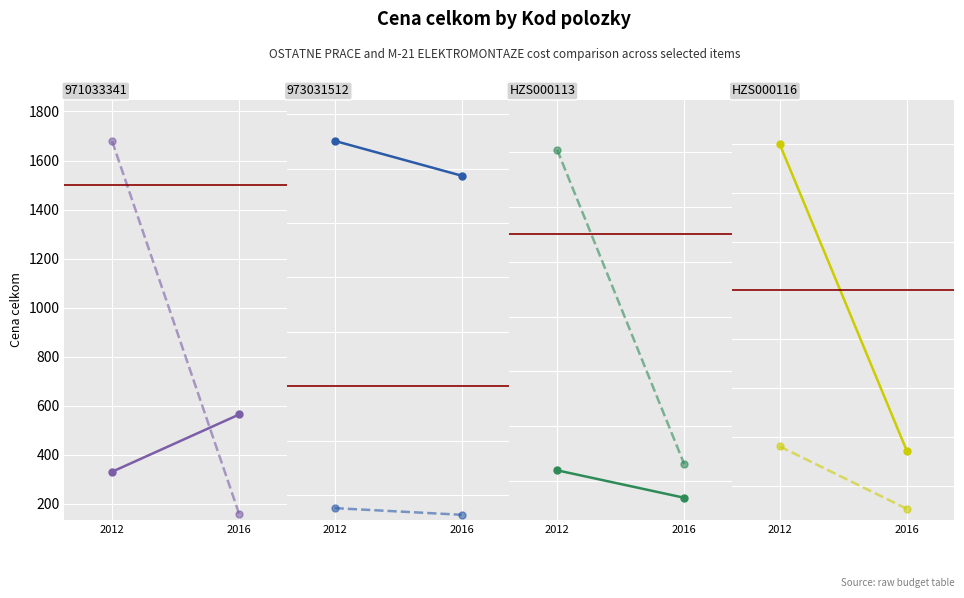

The OSTATNE PRACE series shows 2250.0 at 2012. True or false?

True